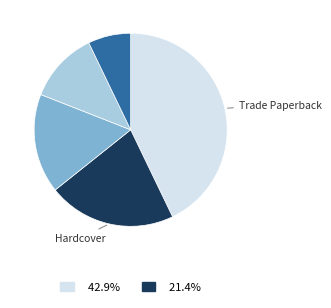

Count the number of slices in the pie.

5